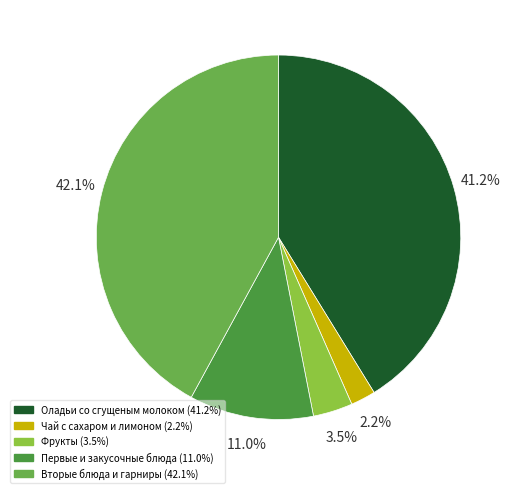

Does any single category account for the majority?

No